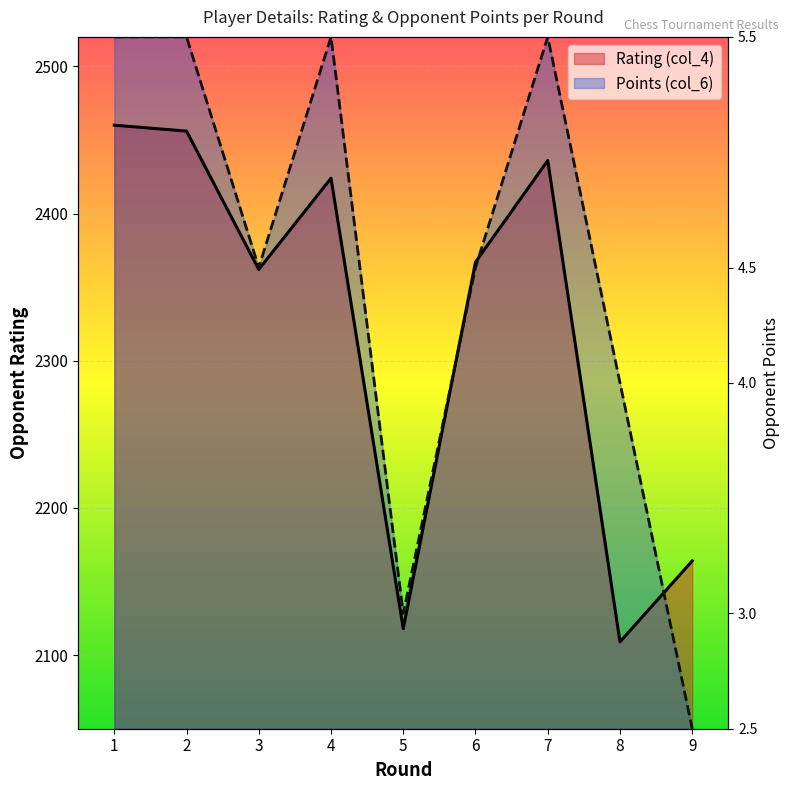

At how many categories does at least one series exceed 2294?

6